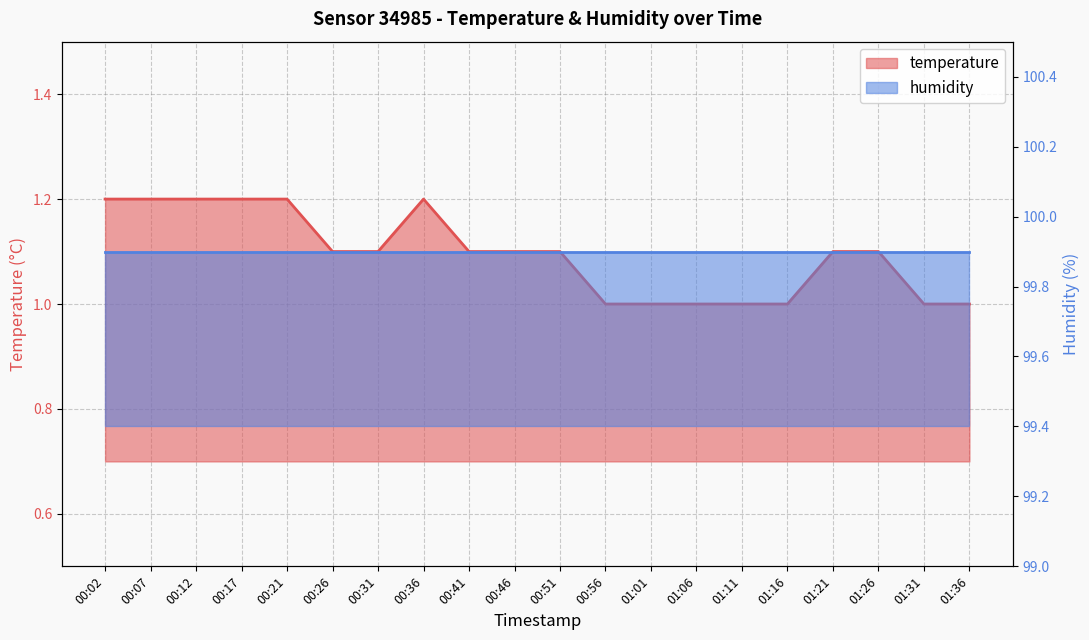

List the labels in order of value, largest first.

00:02, 00:07, 00:12, 00:17, 00:21, 00:36, 00:26, 00:31, 00:41, 00:46, 00:51, 01:21, 01:26, 00:56, 01:01, 01:06, 01:11, 01:16, 01:31, 01:36